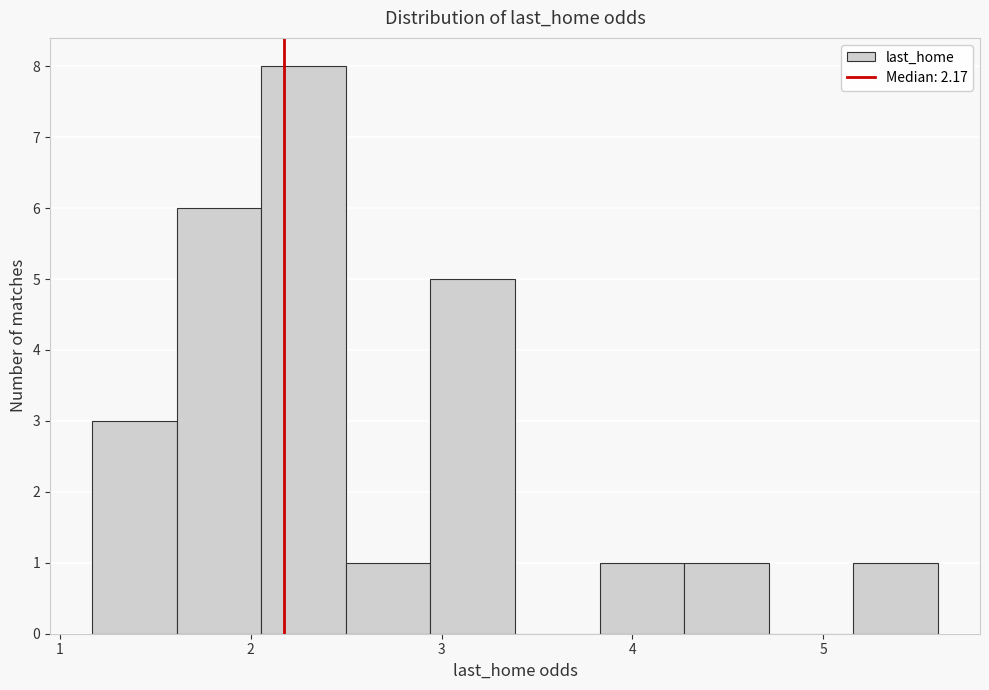

Reading left to right, transcribe this chart: for each bar, give the range it covers on the x-axis and its height. Neither the bar edges nor the heights are printed on the chart, so give them approximately, as read against the axes.

1.2 to 1.6: 3
1.6 to 2.1: 6
2.1 to 2.5: 8
2.5 to 2.9: 1
2.9 to 3.4: 5
3.4 to 3.8: 0
3.8 to 4.3: 1
4.3 to 4.7: 1
4.7 to 5.2: 0
5.2 to 5.6: 1